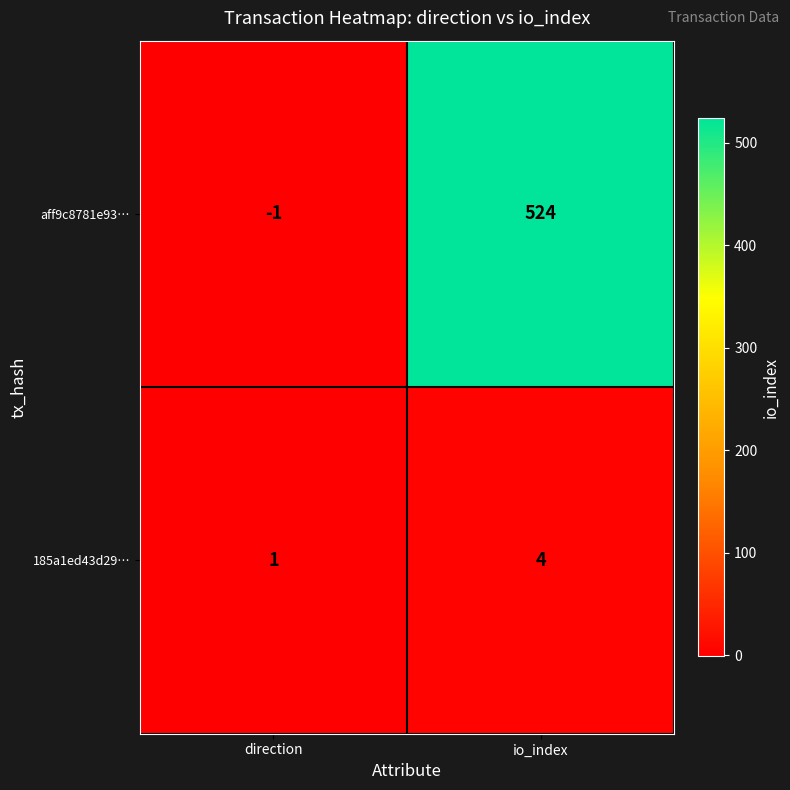

Reading left to right, list all the values displayed in this chart.

aff9c8781e93…: -1	524
185a1ed43d29…: 1	4